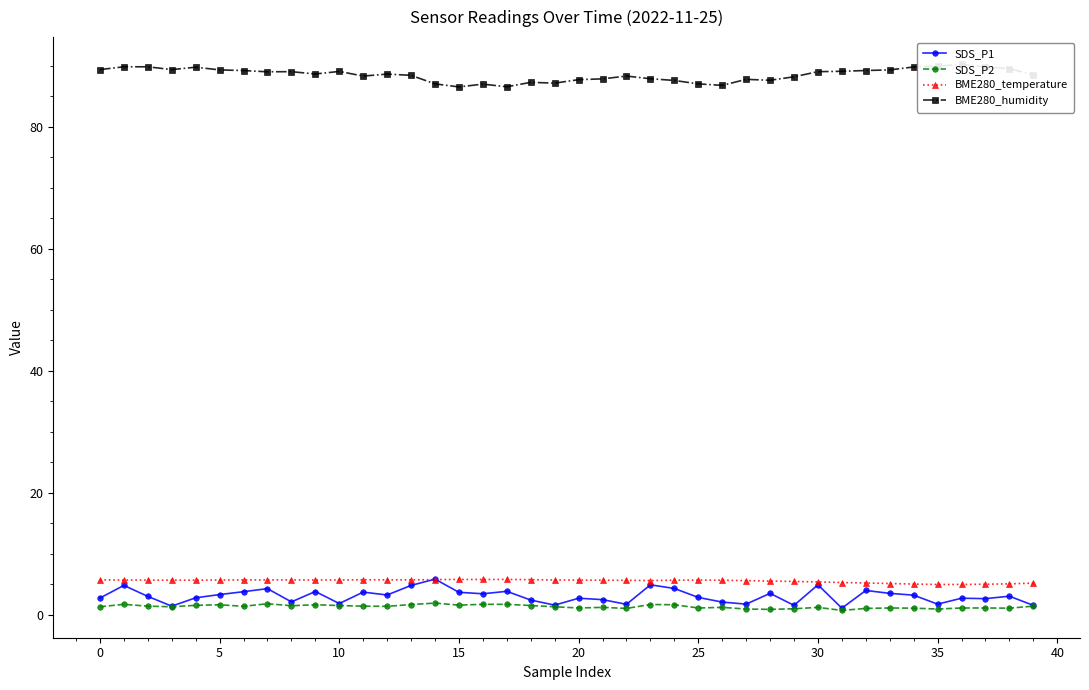

True or false: SDS_P2 has a value of 1.6 at 5.

True